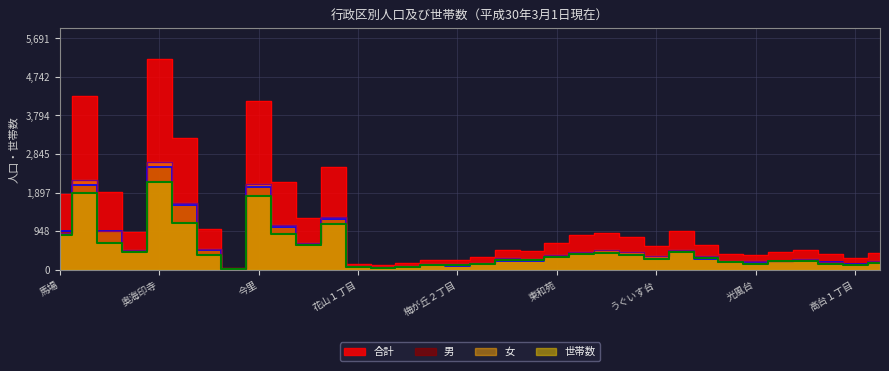

What is the label of the 32nd point from the left?

こがねが丘